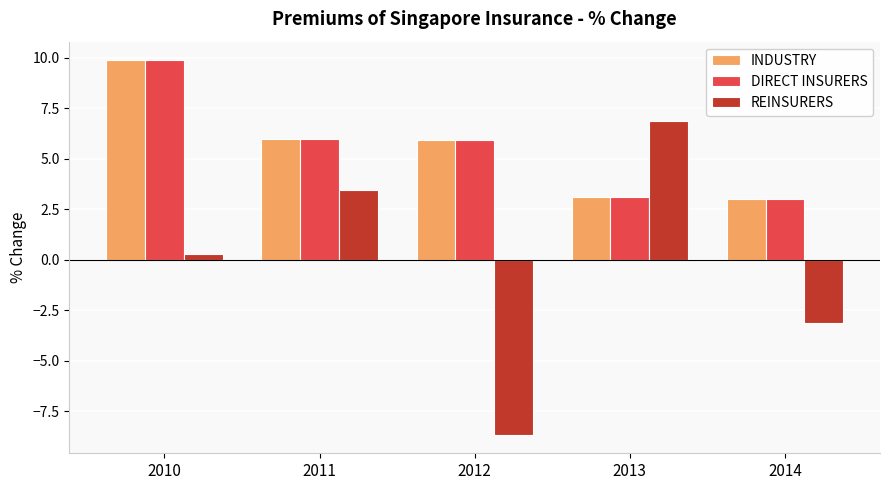

At how many categories does at least one series exceed -6?

5